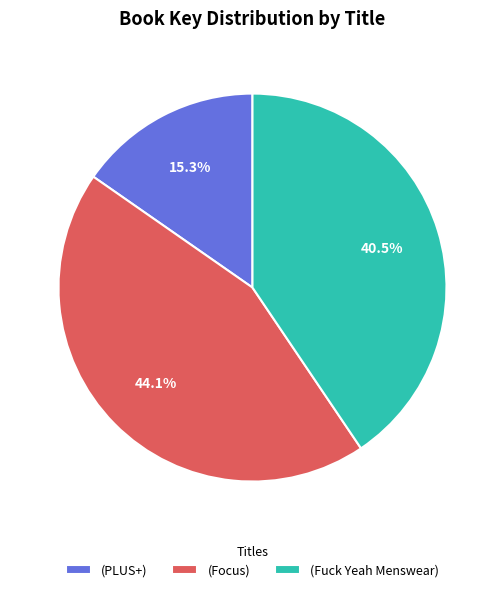

To the nearest percent, what is the average slice percentage?

33%